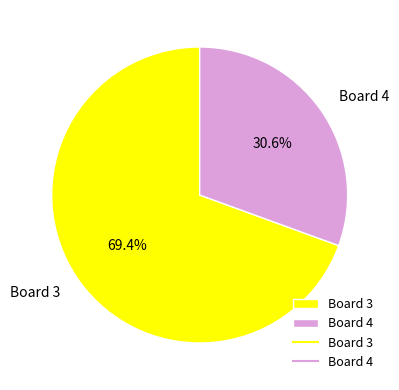

Approximately how many times larger is the value at Board 3 compared to Board 4?

2.3